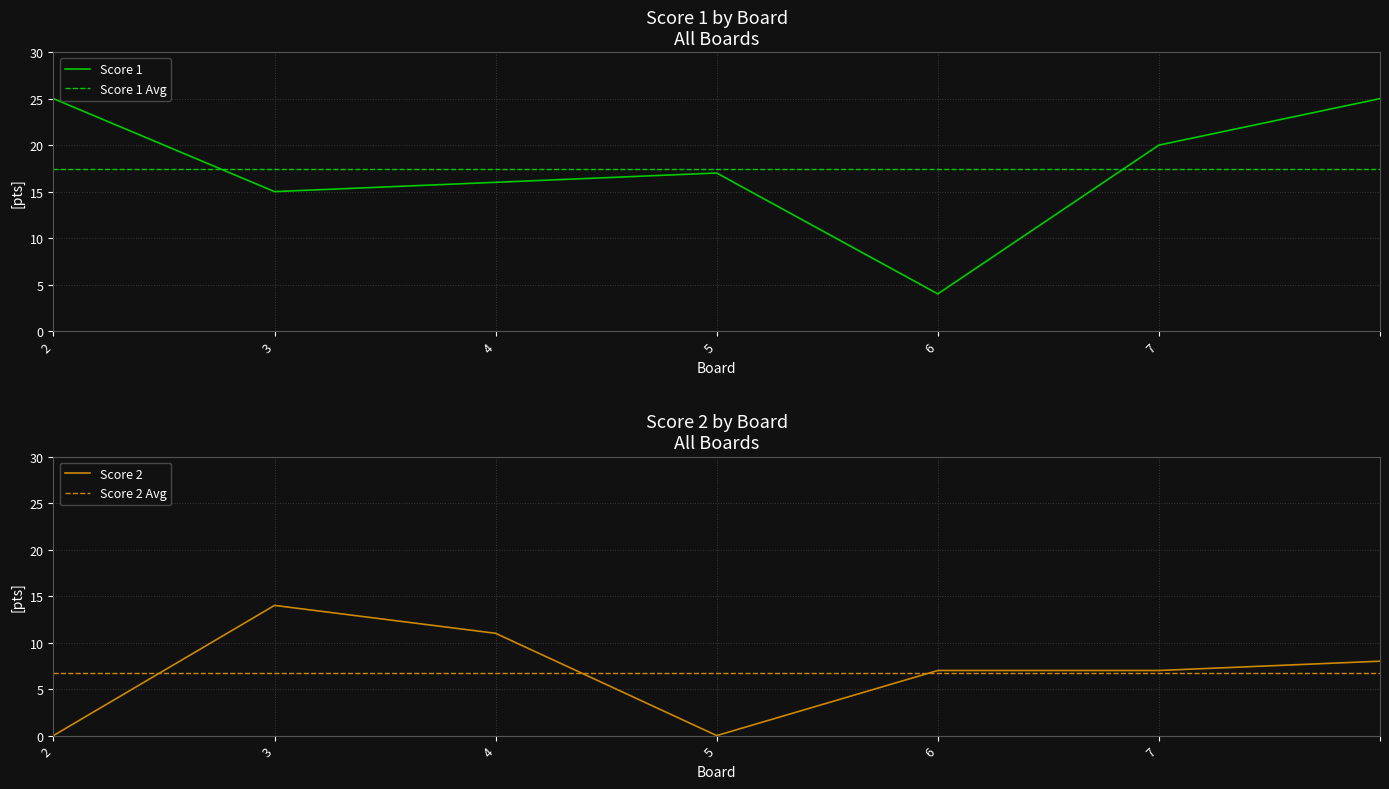

List the series in order of their peak value, highest first.

Score 1, Score 2